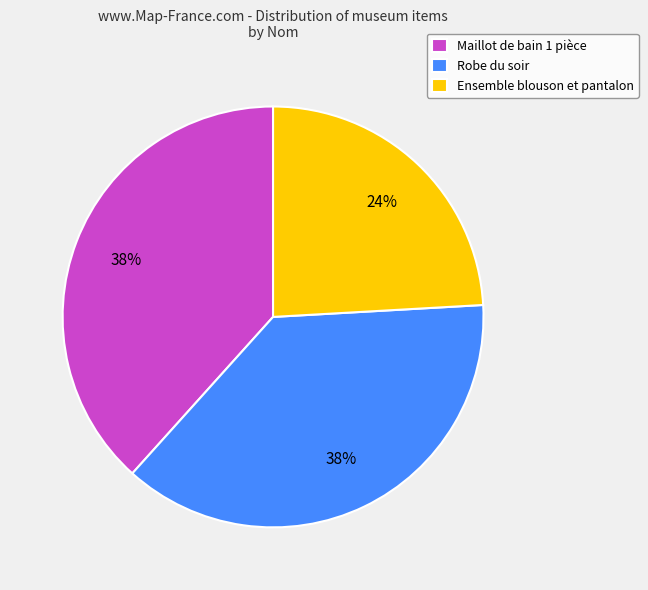

Between Ensemble blouson et pantalon and Robe du soir, which is larger?

Robe du soir